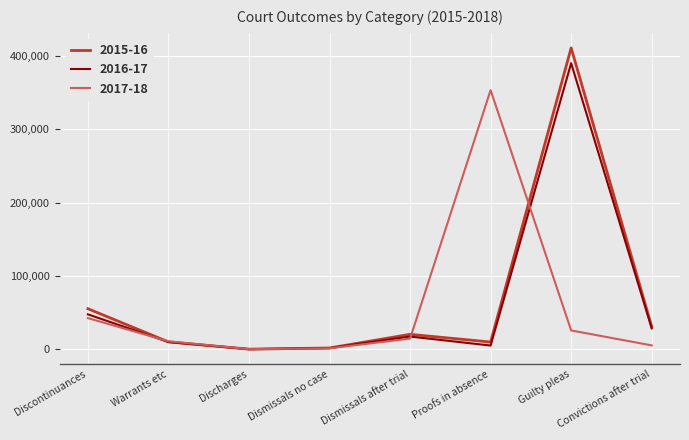

List the series in order of their peak value, highest first.

2015-16, 2016-17, 2017-18